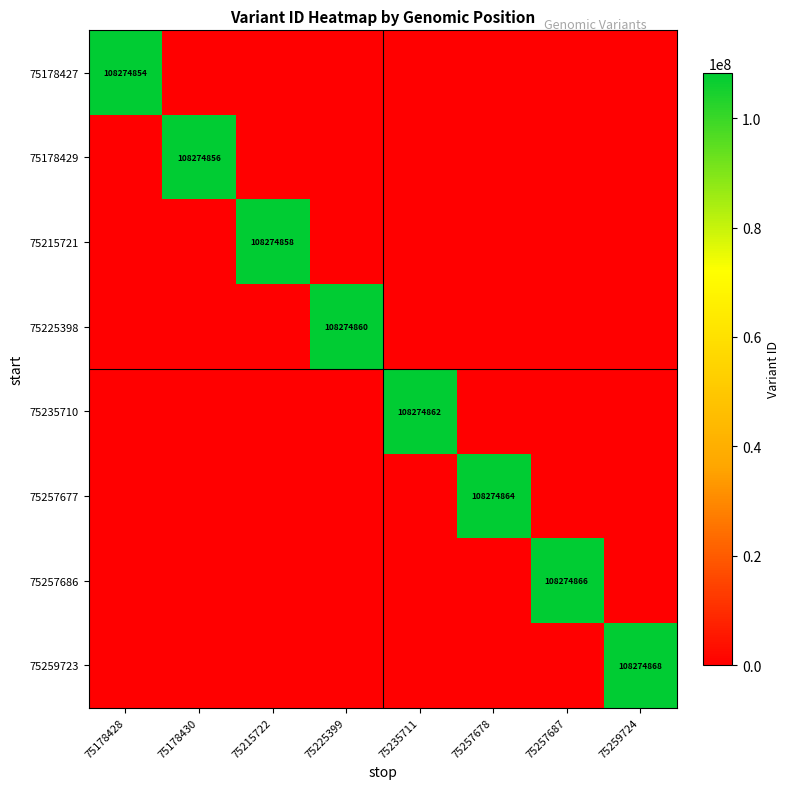

Is it true that 75235710 equals 75180465 at 75235711?

False